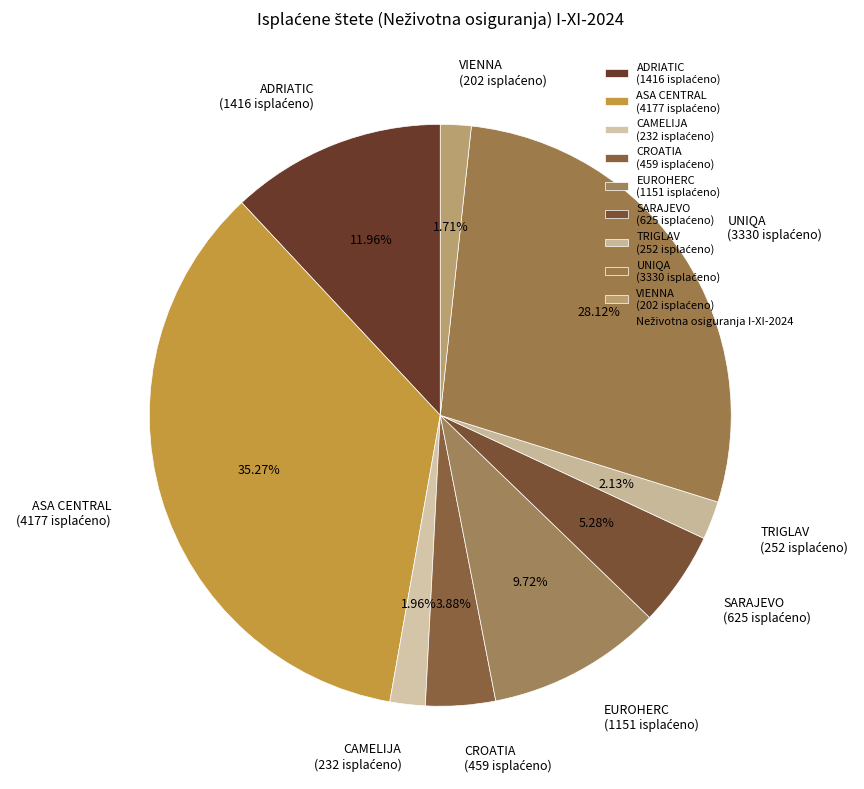

Which has a higher value, TRIGLAV or ADRIATIC?

ADRIATIC